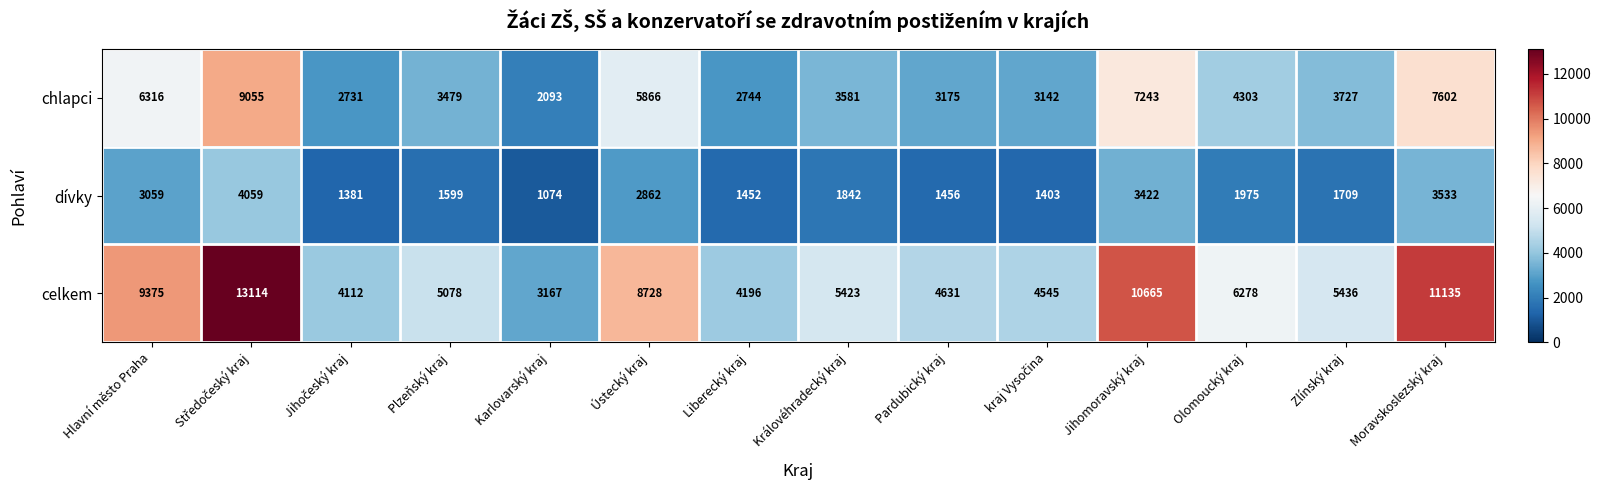

The chlapci series shows 2744 at Liberecký kraj. True or false?

True